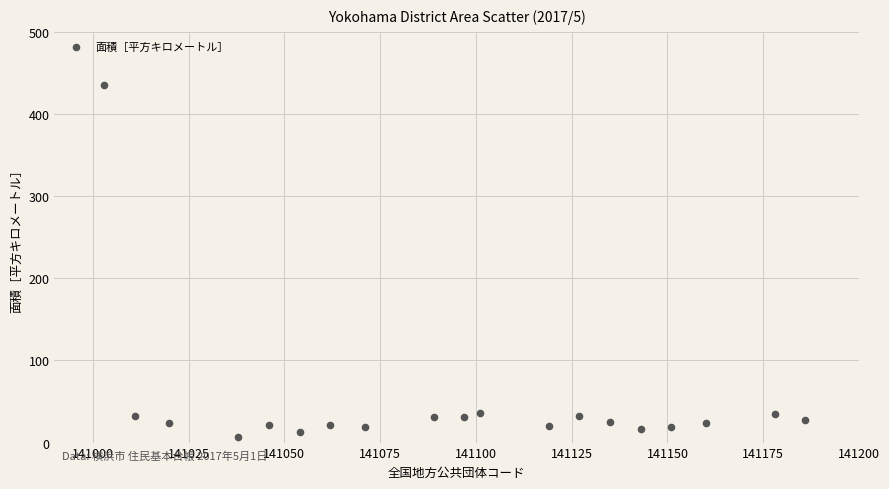

What is the range of X values (max minus min)?

183.0